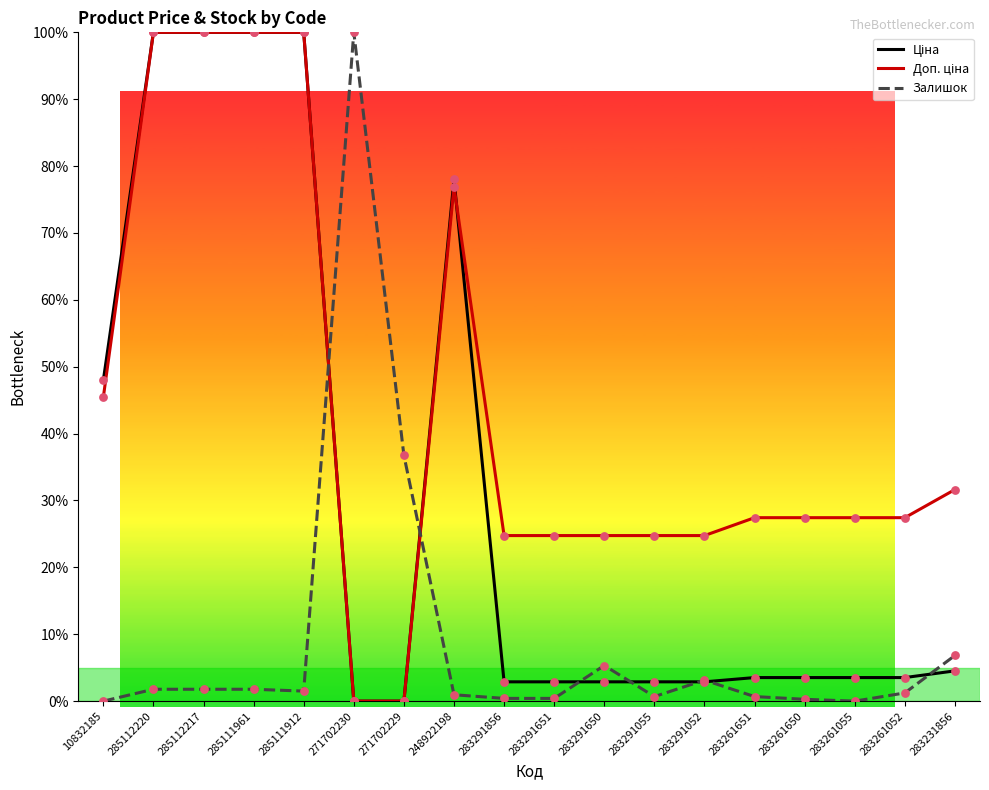

Is it true that Залишок equals 9.0 at 283291650?

False